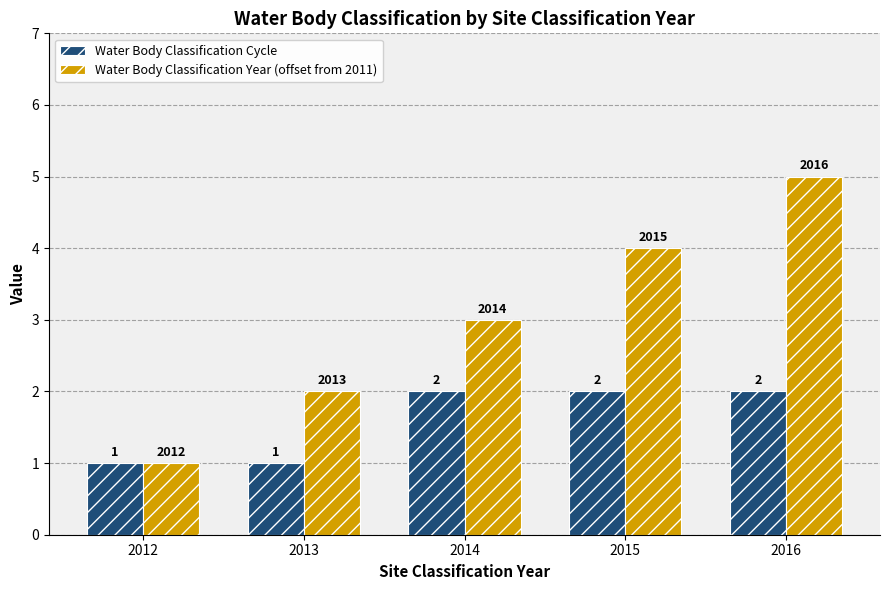

How many data points in Water Body Classification Year (offset from 2011) are less than 3?

2